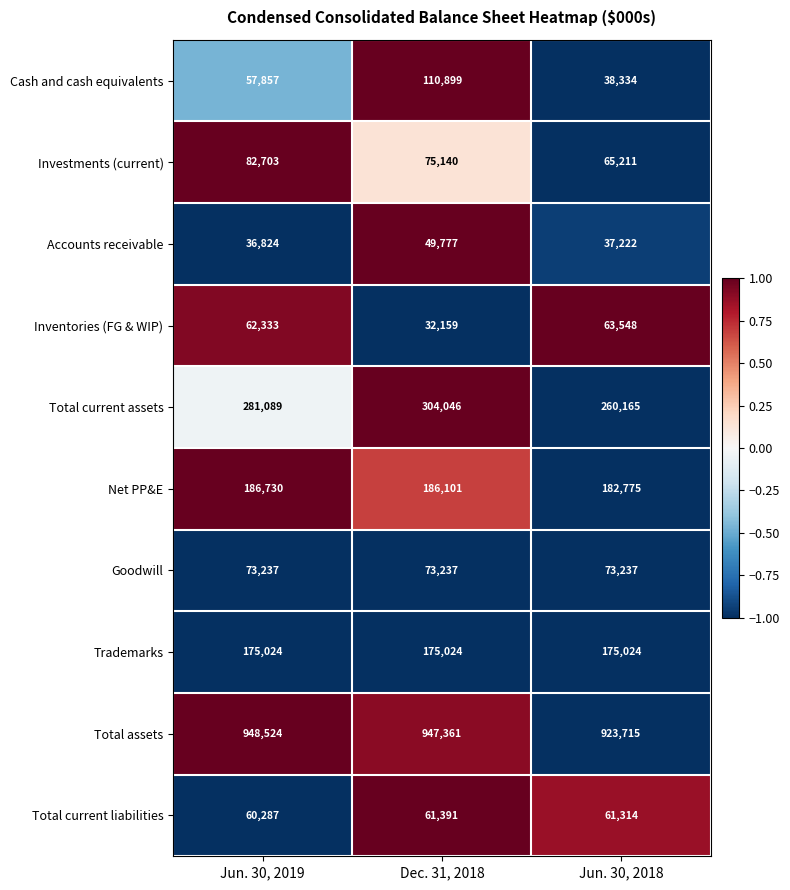

Between Dec. 31, 2018 and Jun. 30, 2018, which series saw the biggest shift?

Cash and cash equivalents